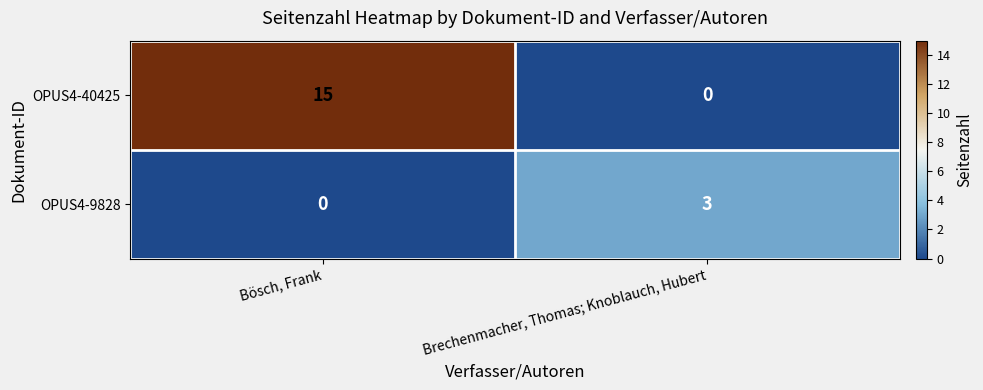

What is the difference between the highest and lowest values at Brechenmacher, Thomas; Knoblauch, Hubert?

3